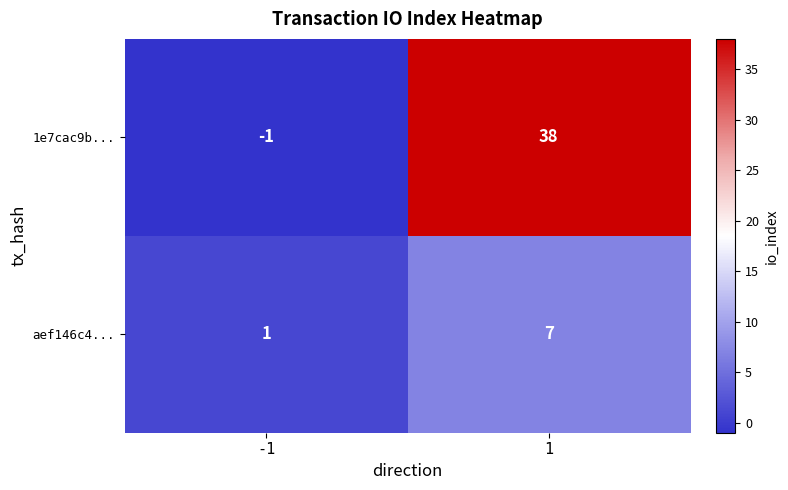

The 1e7cac9b... series shows 38 at 1. True or false?

True